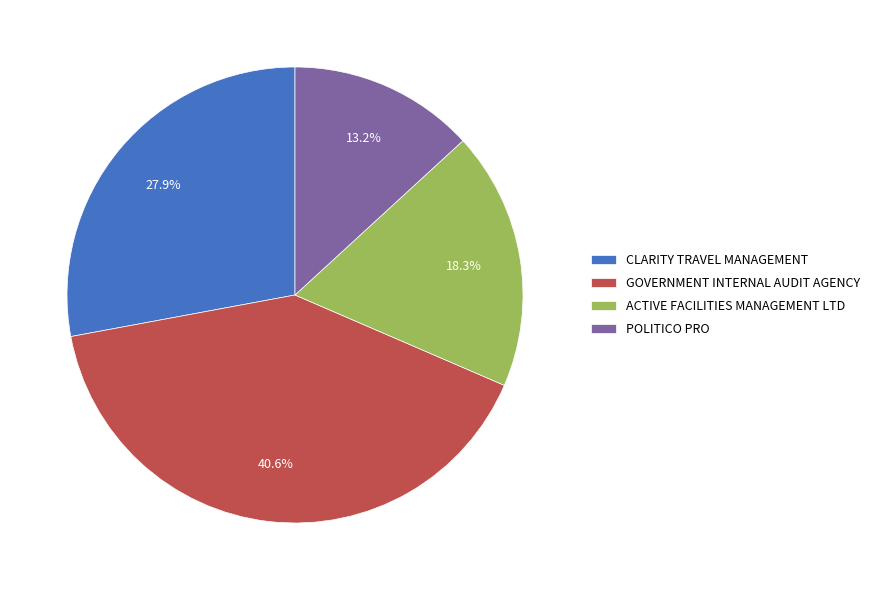

Does POLITICO PRO represent more than half of the total?

No